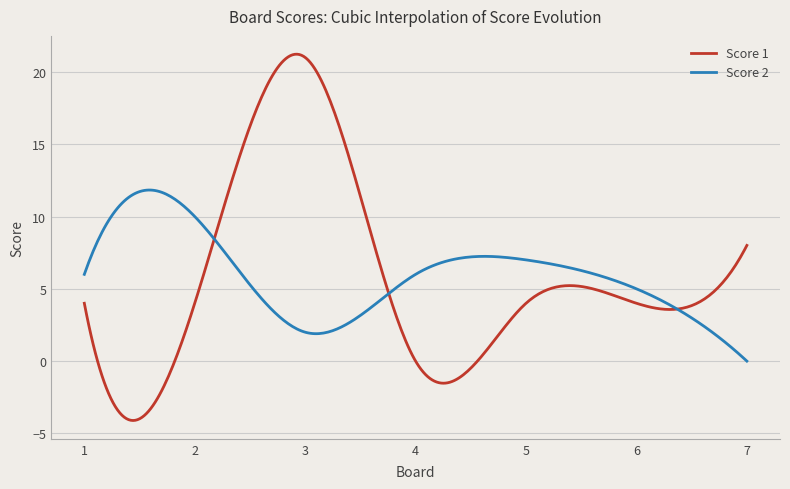

Rank the series by their maximum value, from highest to lowest.

Score 1, Score 2